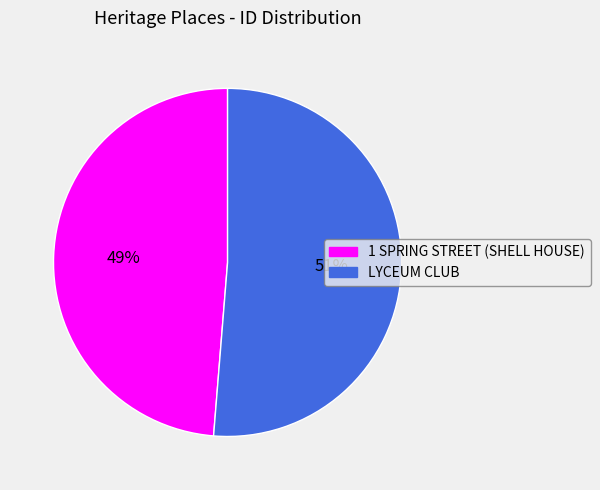

Is the sum of LYCEUM CLUB and 1 SPRING STREET (SHELL HOUSE) greater than half?

Yes